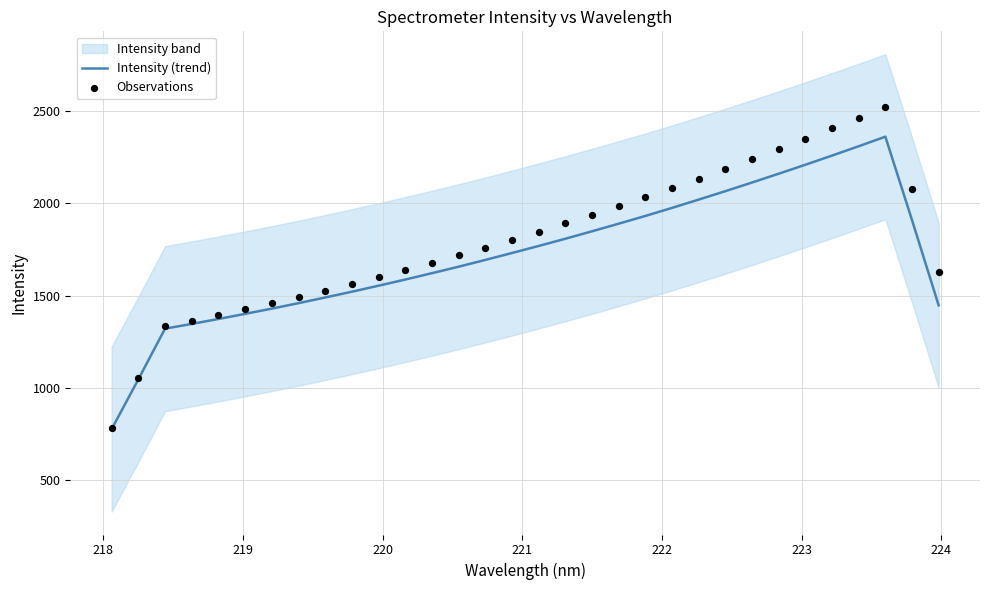

What is the highest value of the Intensity (trend) series?

2359.8